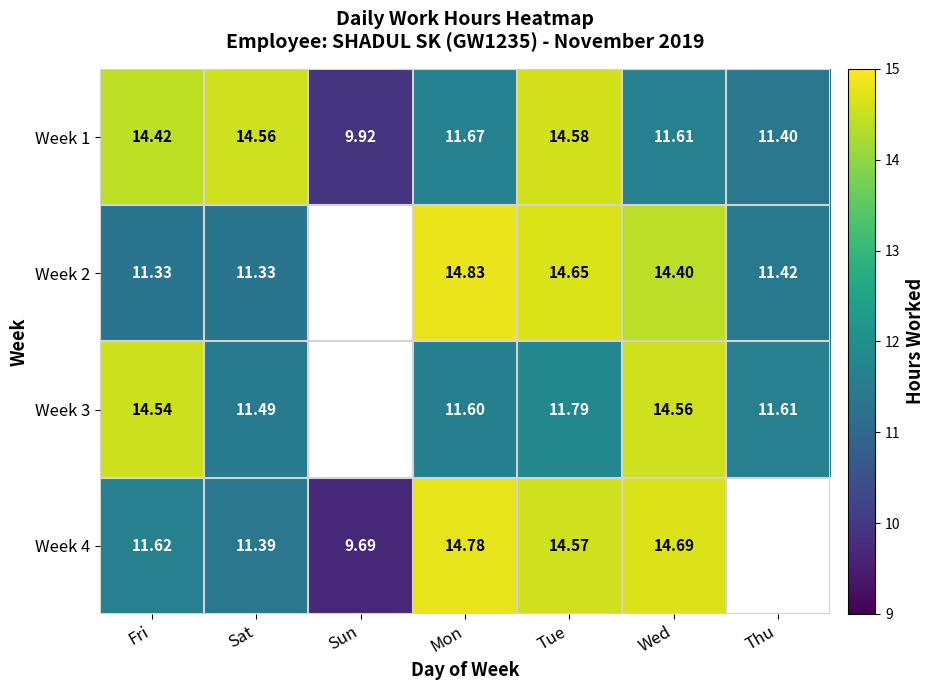

List the labels in order of Week 1 value, smallest first.

Sun, Thu, Wed, Mon, Fri, Sat, Tue